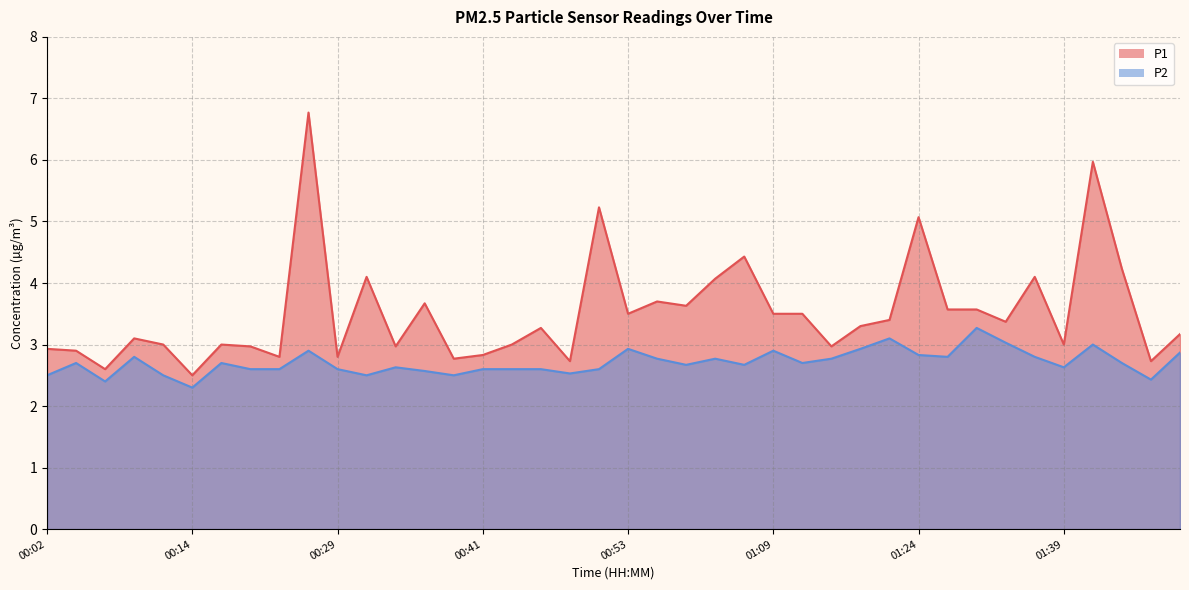

How many lines are shown in the chart?

2